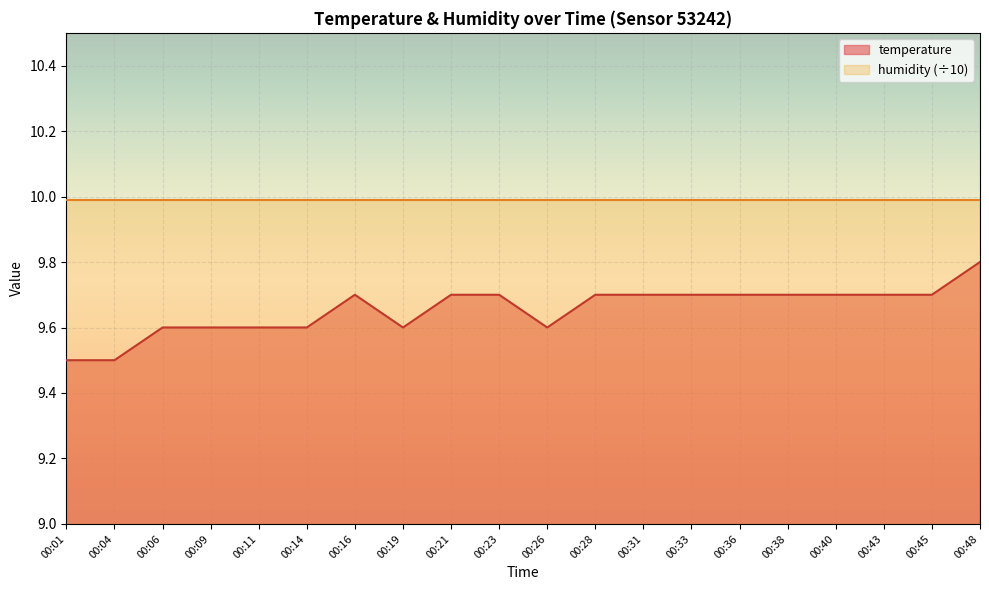

How many series are shown in this chart?

2